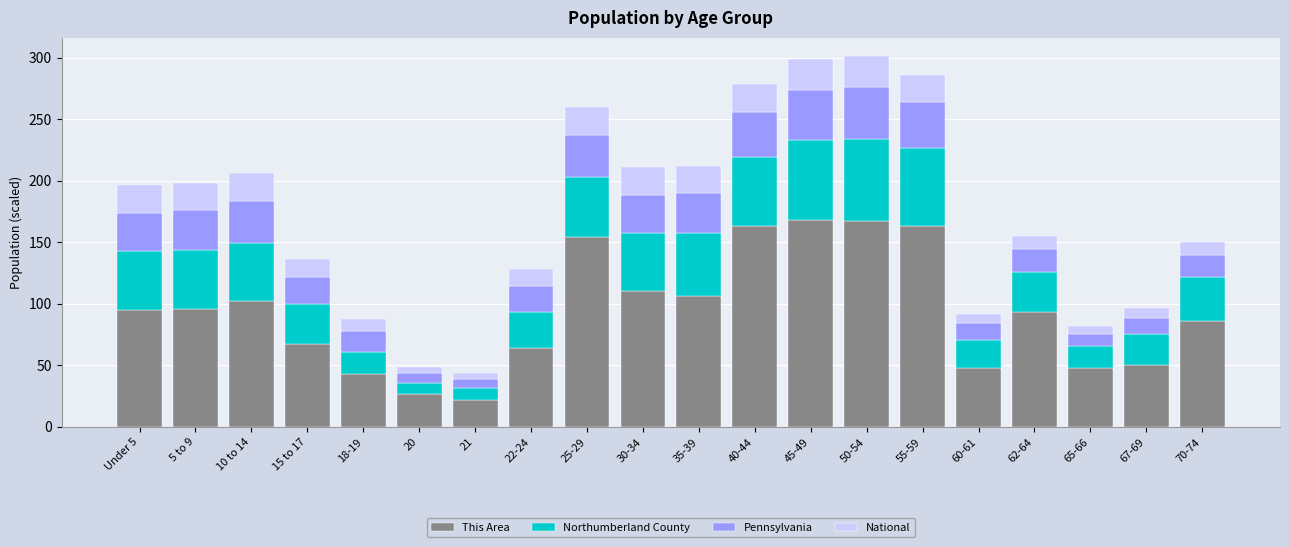

What is the difference between the maximum and minimum values in the This Area series?

146.0